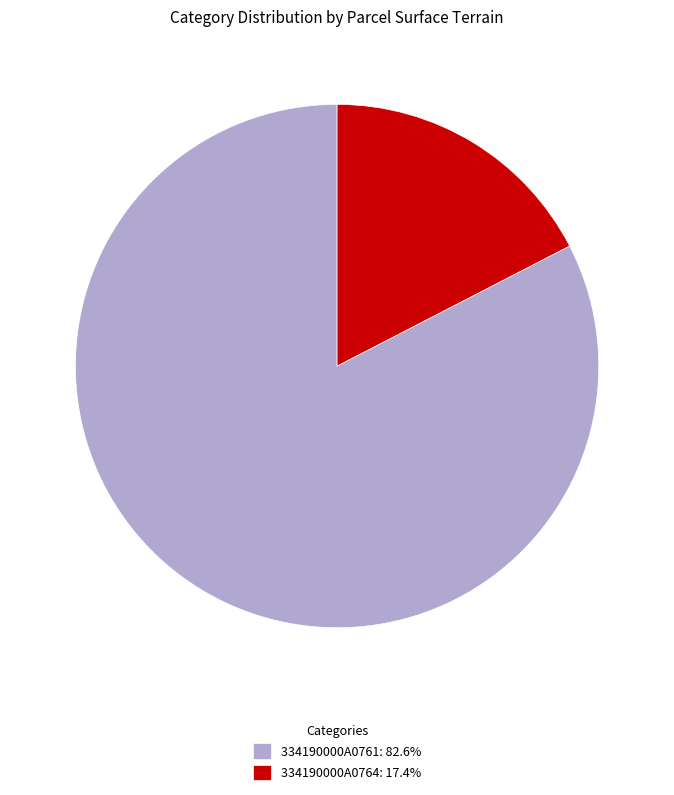

The 334190000A0764 slice represents 26% of the pie. True or false?

False